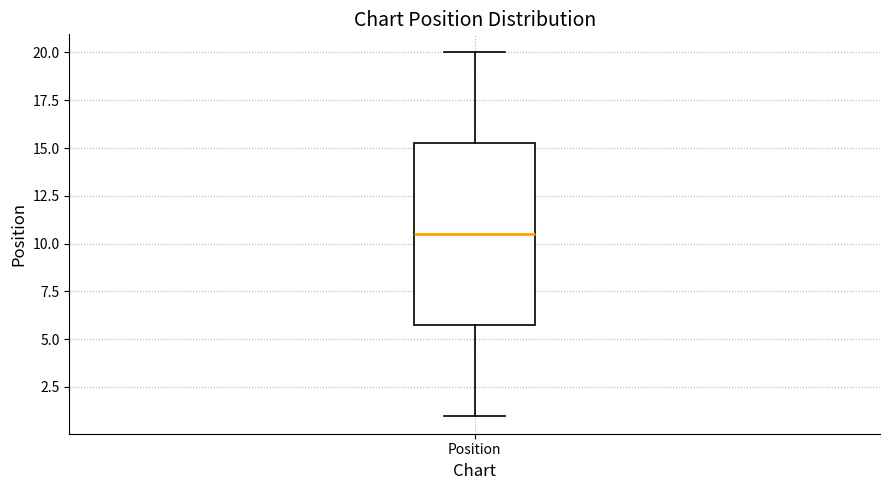

Where does the median line of the box for Position sit on the y-axis? The values are not printed on the chart, so give them approximately, as read against the axis.

10.5